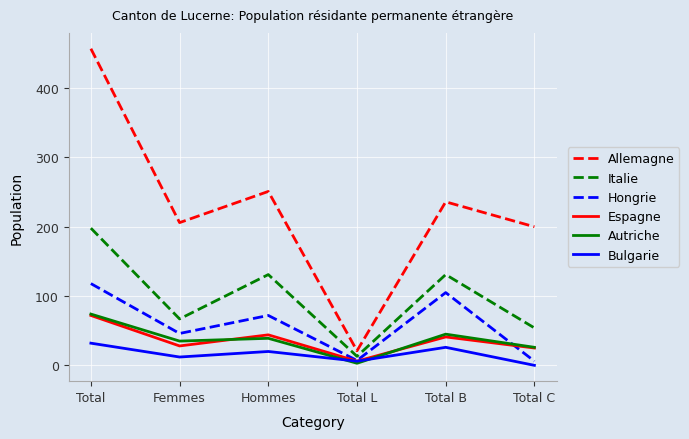

Which series has the largest range (max minus min)?

Allemagne